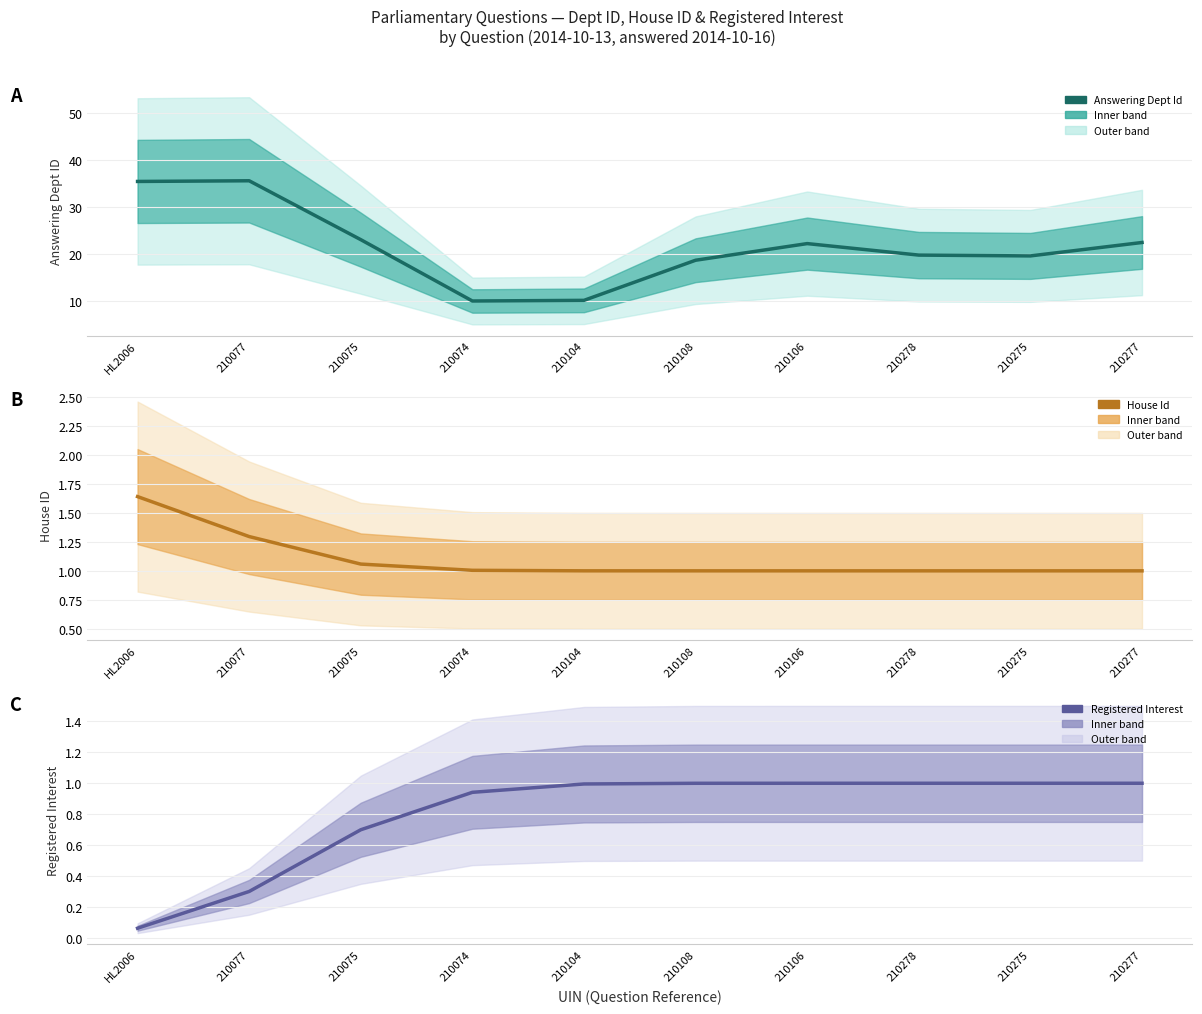

What is the sum of all house id values?

11.0